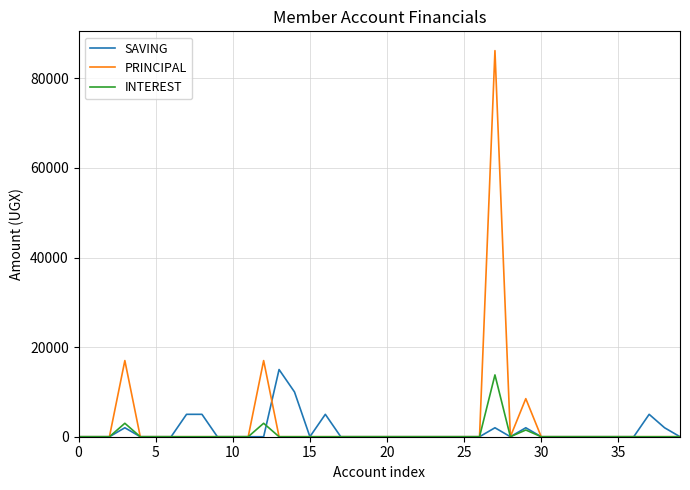

What is the greatest value displayed?

86200